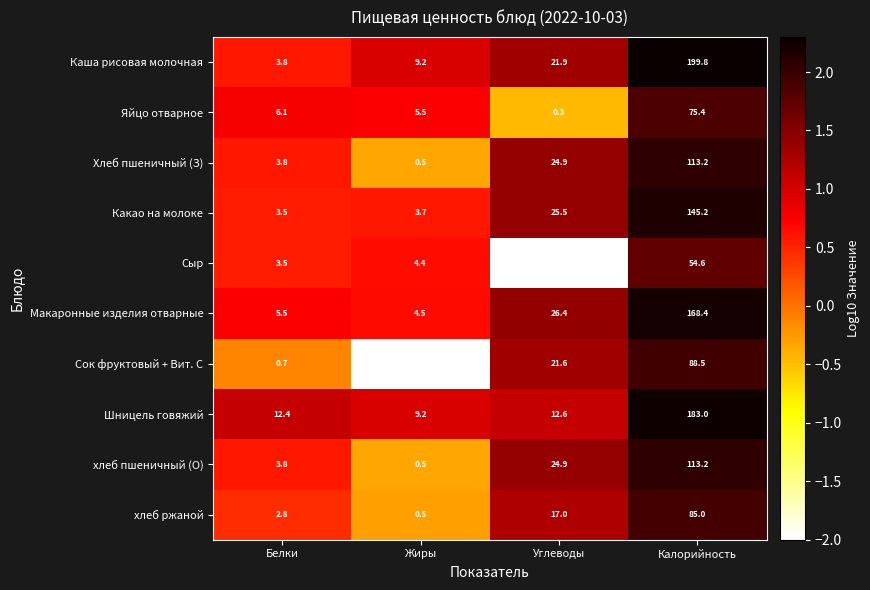

Which series changed the most between Углеводы and Калорийность?

Каша рисовая молочная